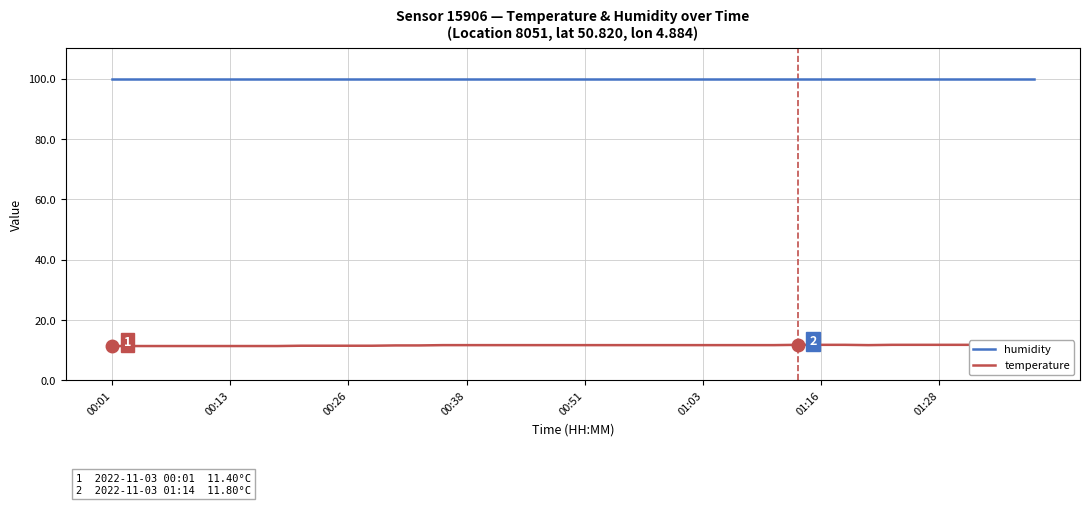

How many interior local valleys does the temperature series have?

1